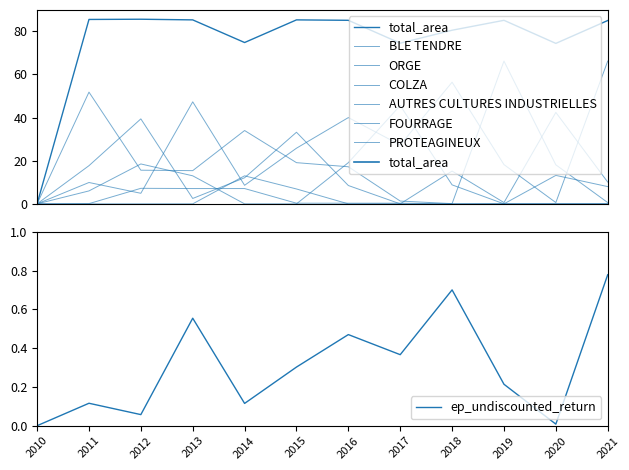

What is the sum of the COLZA values at 2017 and 2014?

12.1